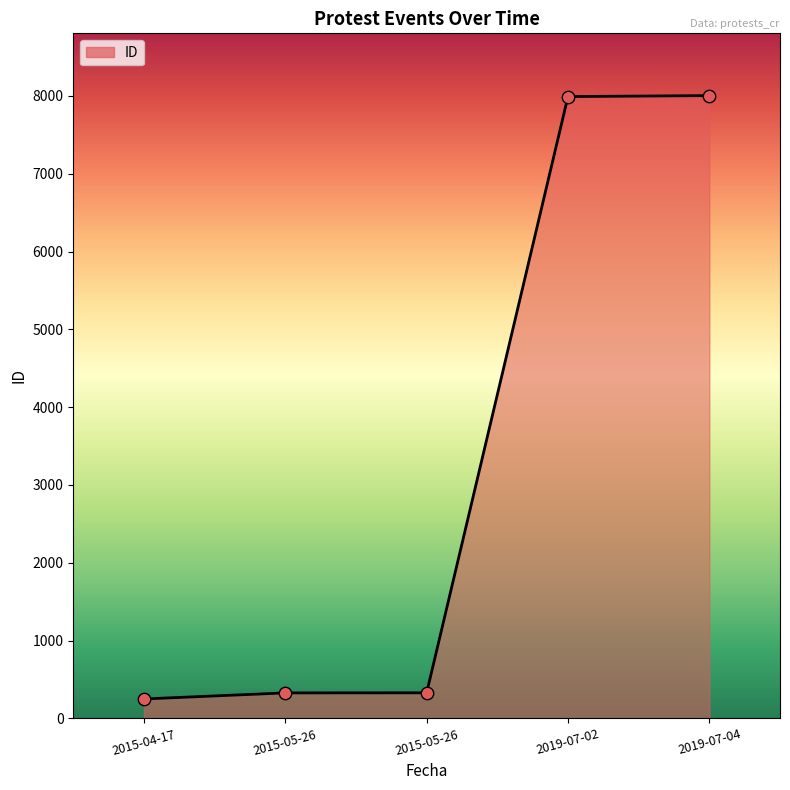

Is this an area chart (filled region under the line)?

Yes